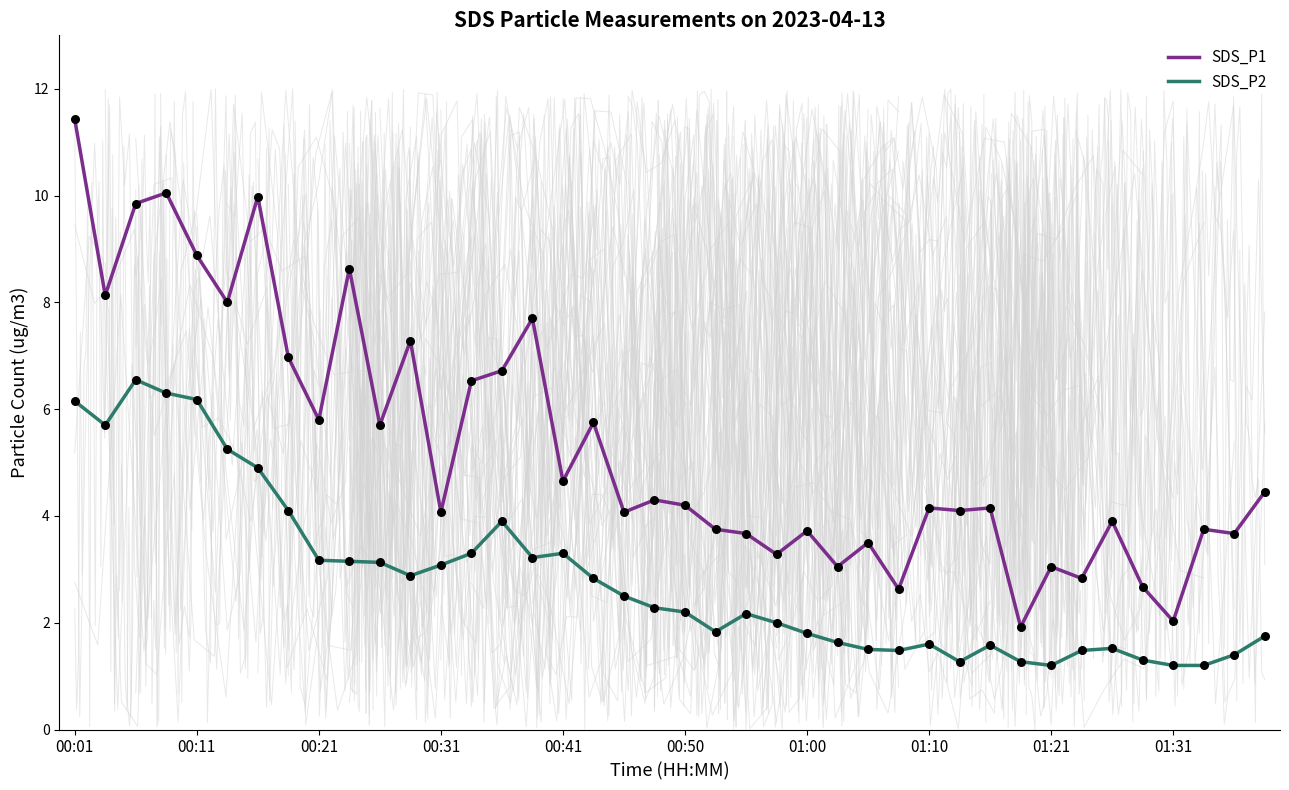

What is the total value across all series at 33?

4.3